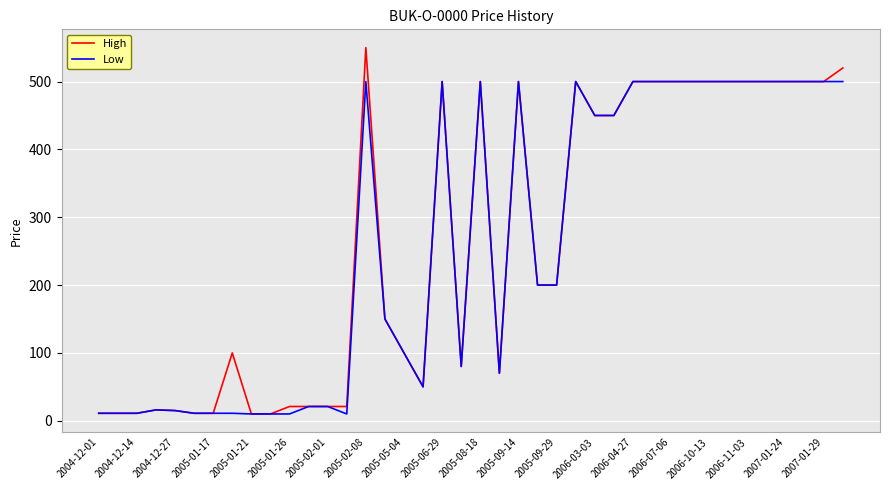

Which series has the widest spread of values?

High